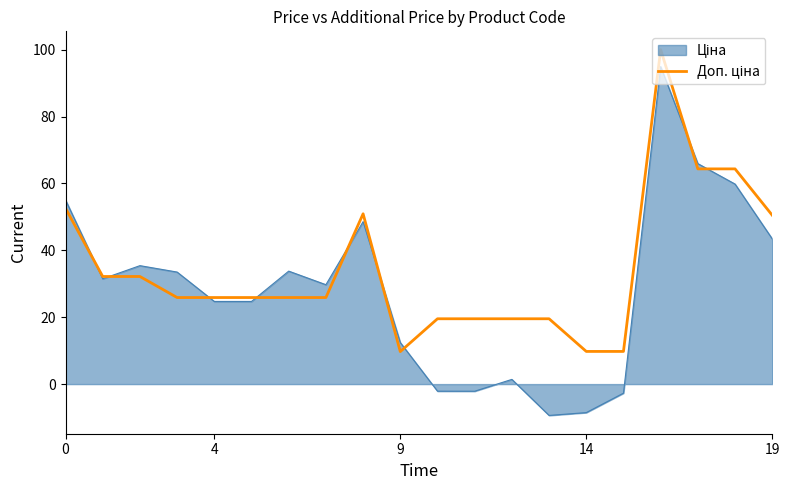

What is the maximum value shown in the chart?

100.0